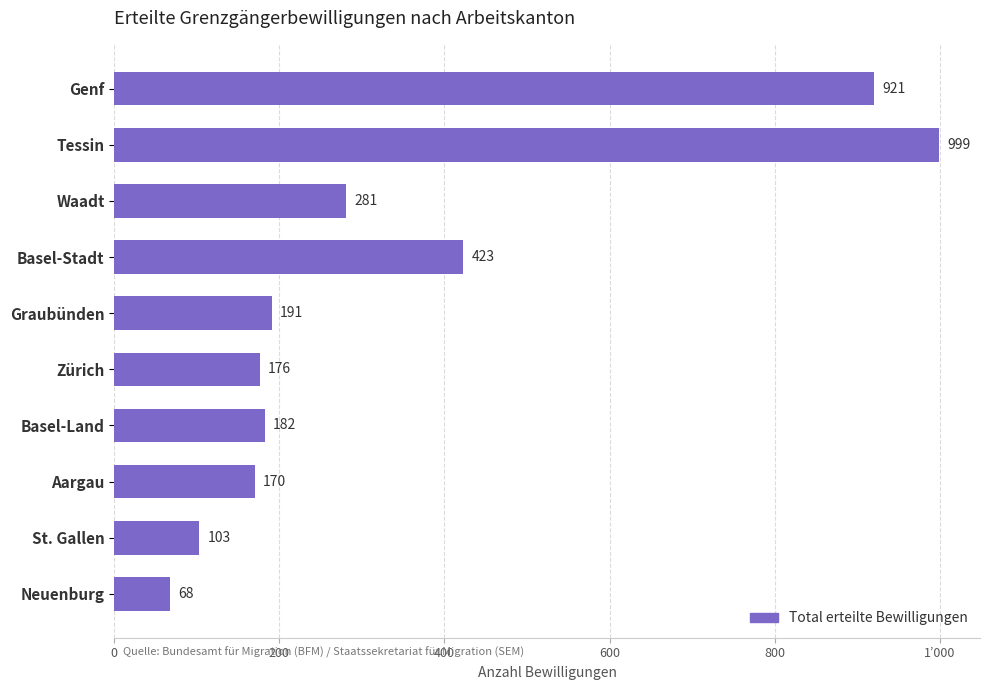

Where is the data nearest to the value 533?

Basel-Stadt